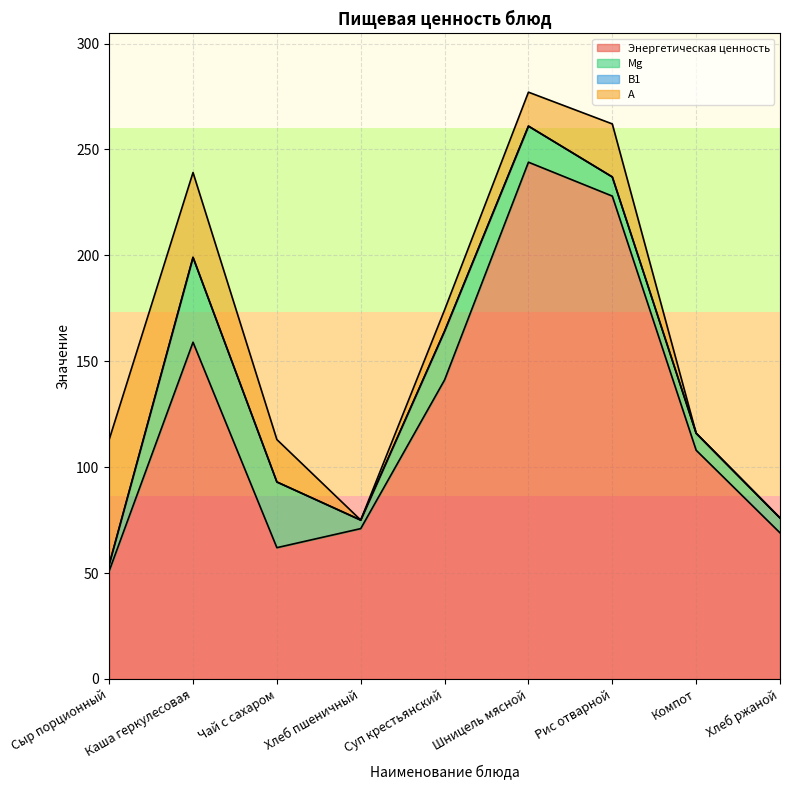

What position from the left is Шницель мясной?

6